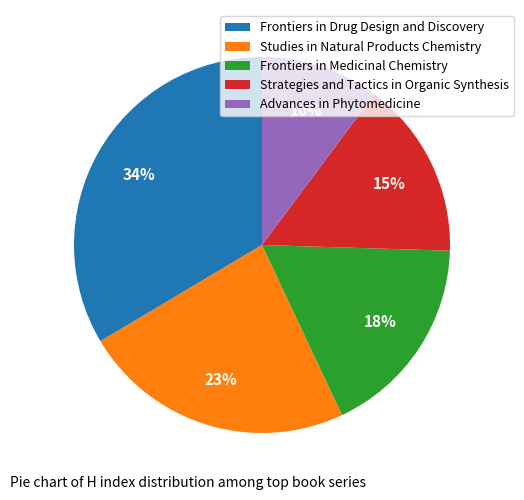

Does Strategies and Tactics in Organic Synthesis account for over 50% of the chart?

No